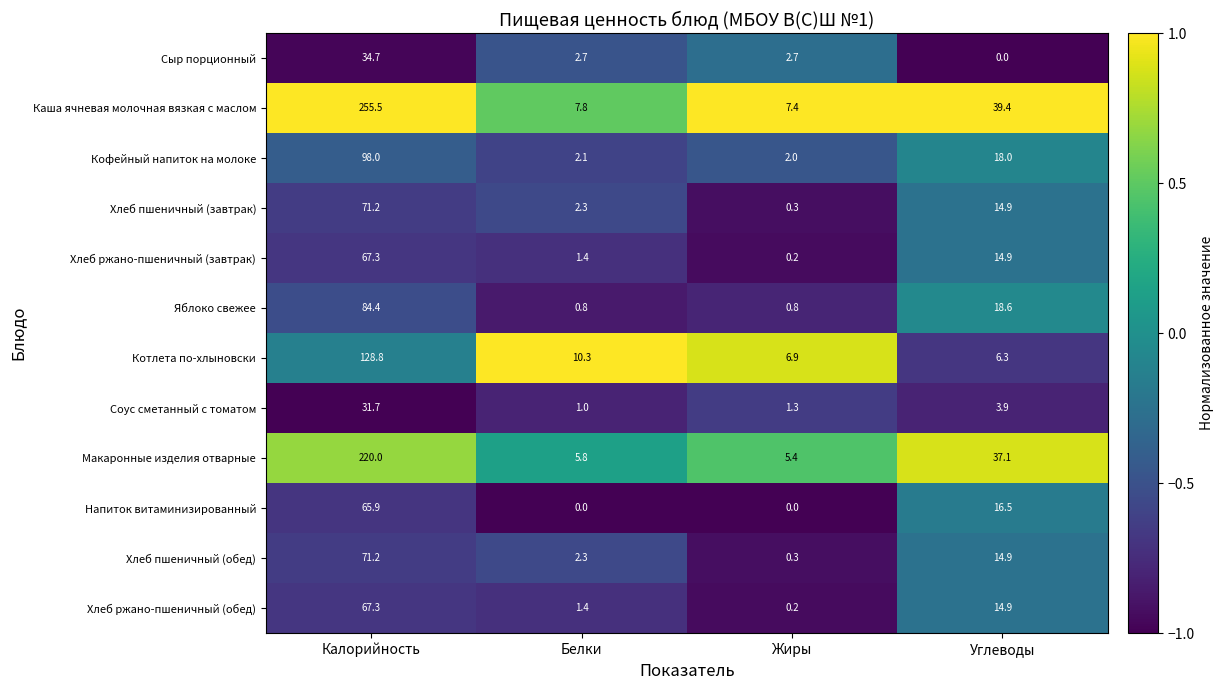

Where does the Хлеб пшеничный (обед) series first go above 14?

Калорийность